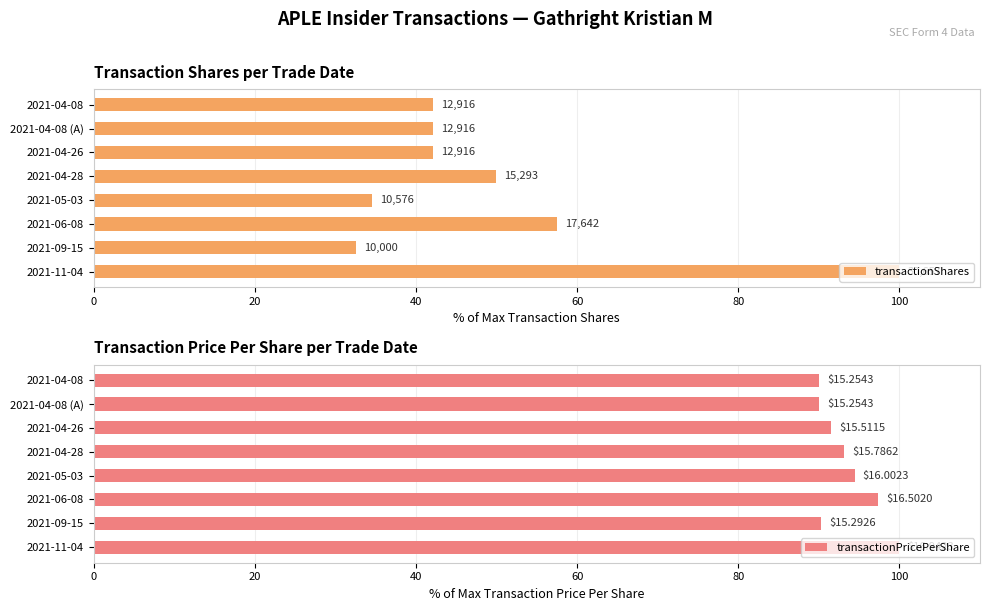

List the series in order of their overall mean, lowest first.

transactionShares, transactionPricePerShare